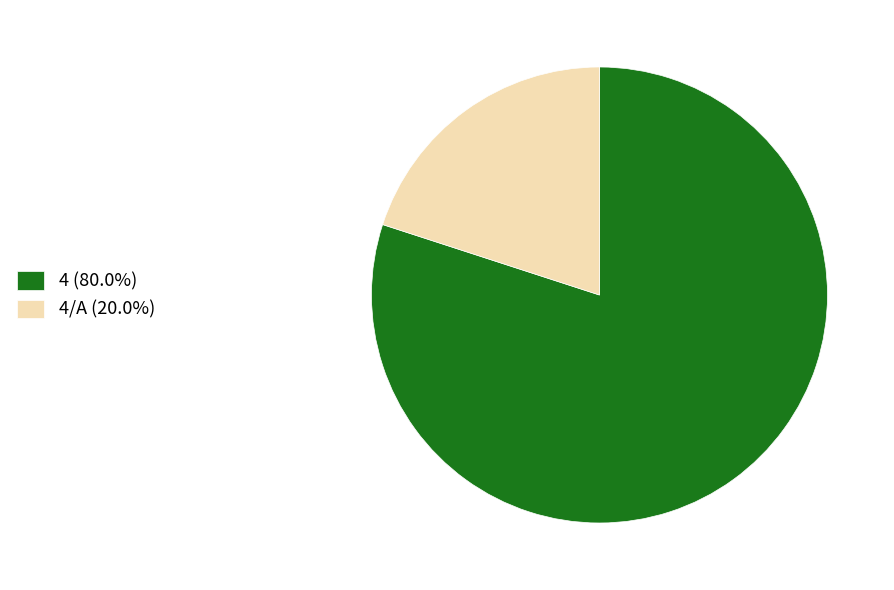

Is there any slice that represents more than half of the pie?

Yes